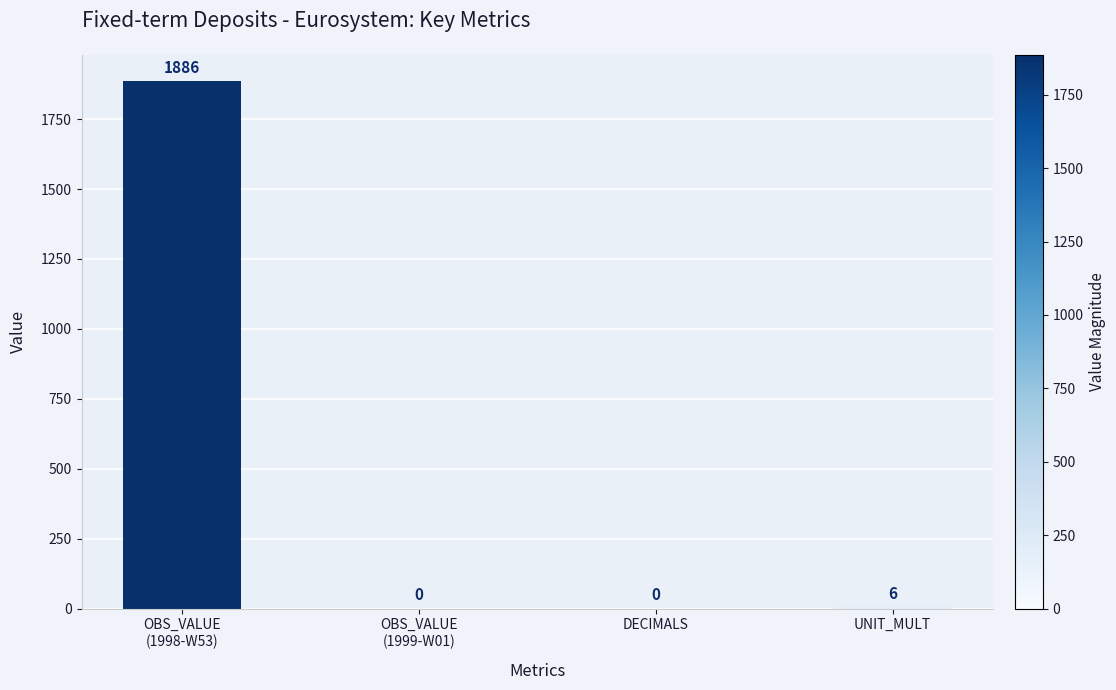

The chart shows a value of -817 at OBS_VALUE
(1999-W01). True or false?

False